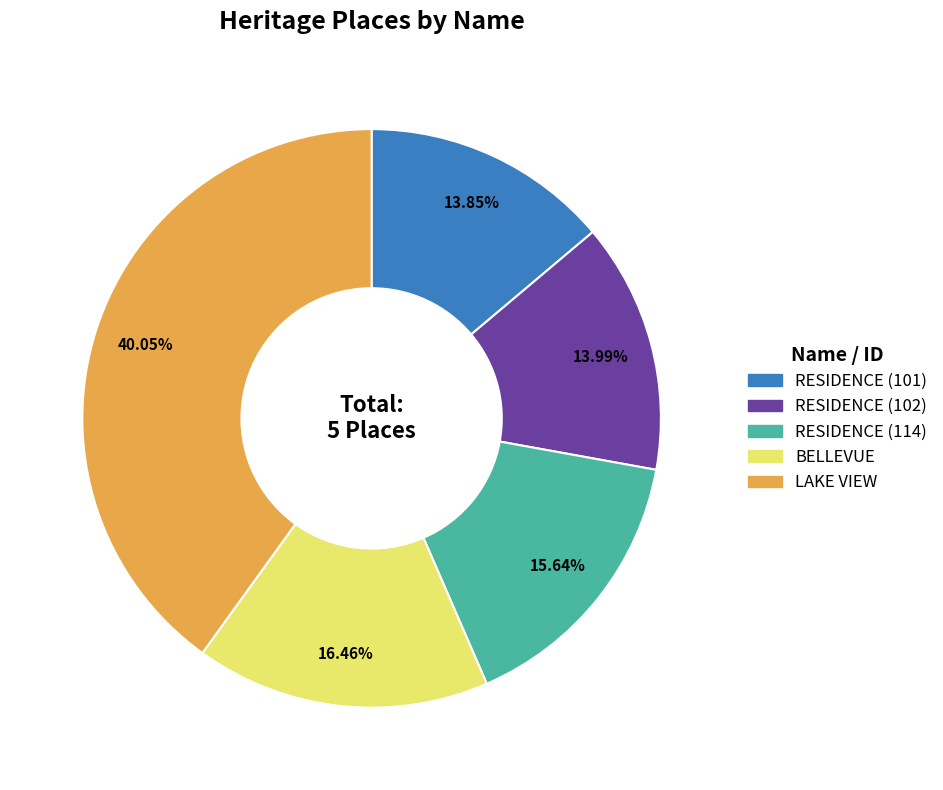

How many slices are in this pie chart?

5